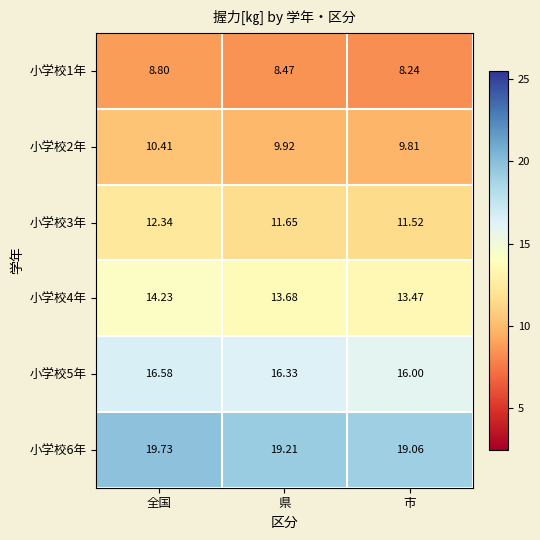

At which label does 小学校1年 reach its peak?

全国